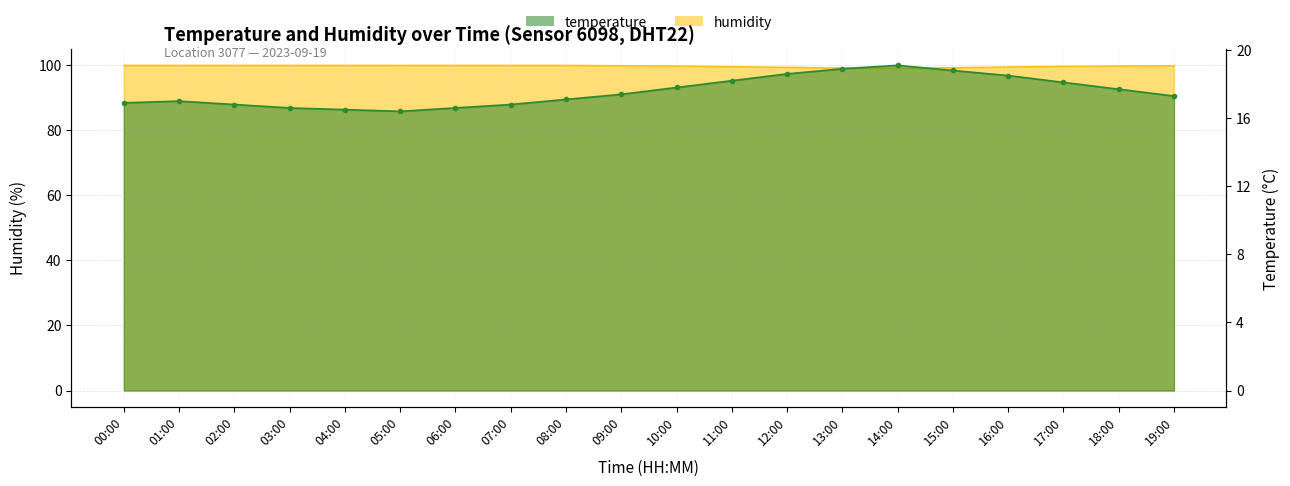

How many values in the temperature series exceed 17?

12